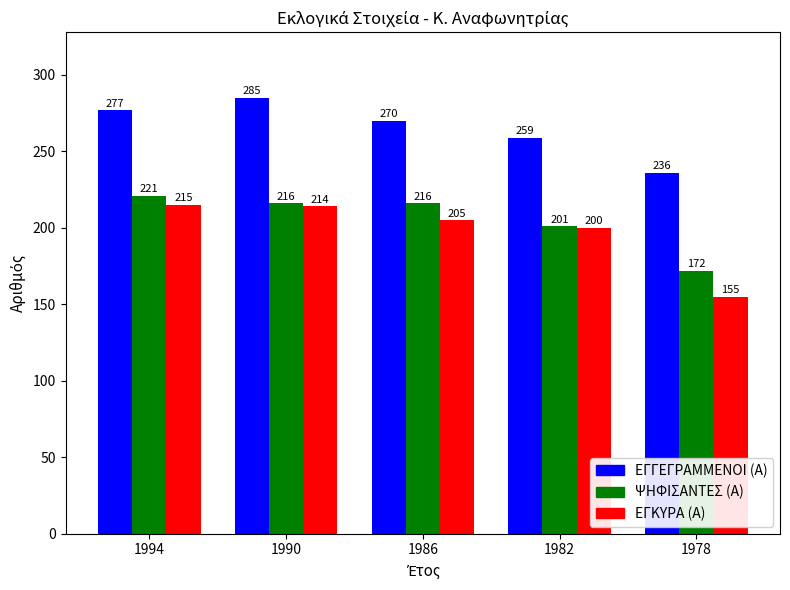

Which category has the highest value in the ΕΓΓΕΓΡΑΜΜΕΝΟΙ (Α) series?

1990